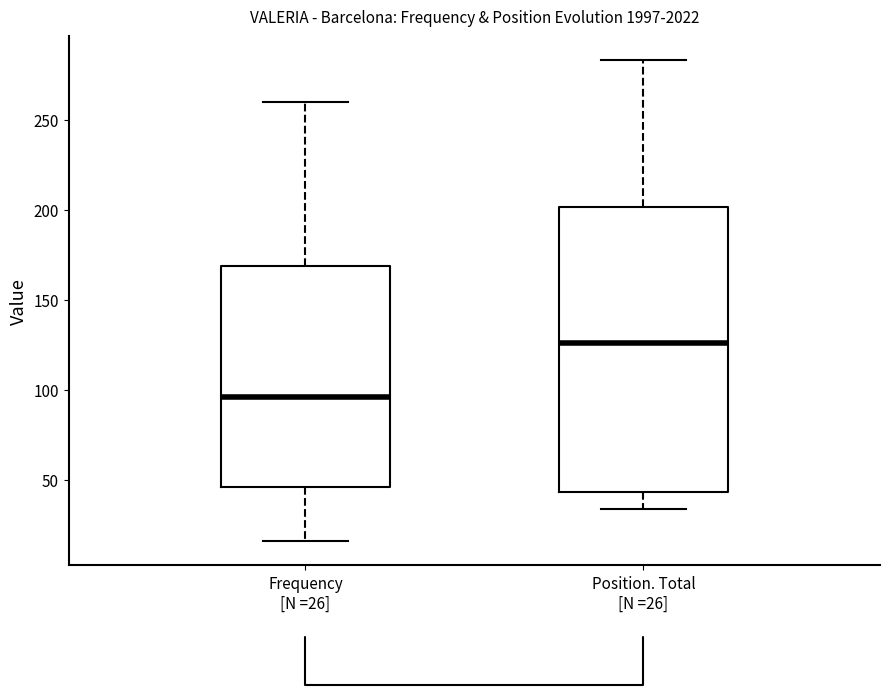

Reading left to right, read every box against the y-axis: the position of its median line, the range the box covers, and the ends of its whiskers. The values are not printed on the chart, so give them approximately, as read against the axis.

Frequency [N =26]: median 95, box 45 to 170, whiskers 15 to 260
Position. Total [N =26]: median 125, box 45 to 200, whiskers 35 to 285